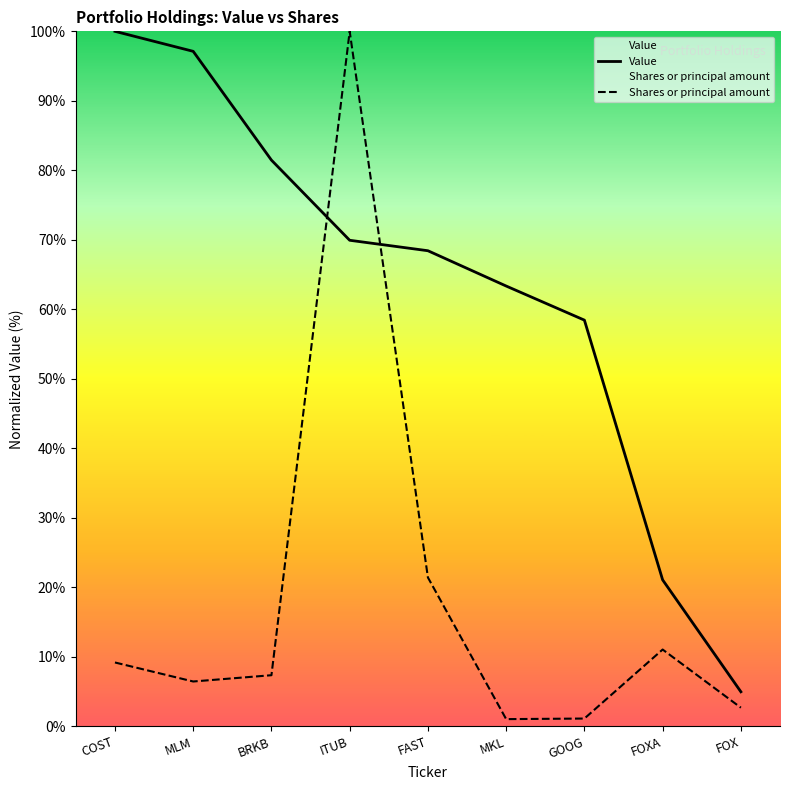

Which series has the widest spread of values?

Shares or principal amount